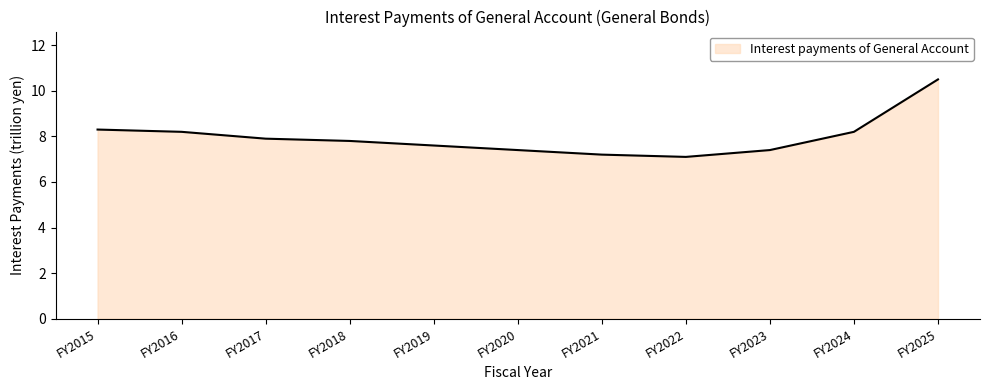

Which label corresponds to the largest value in the chart?

FY2025